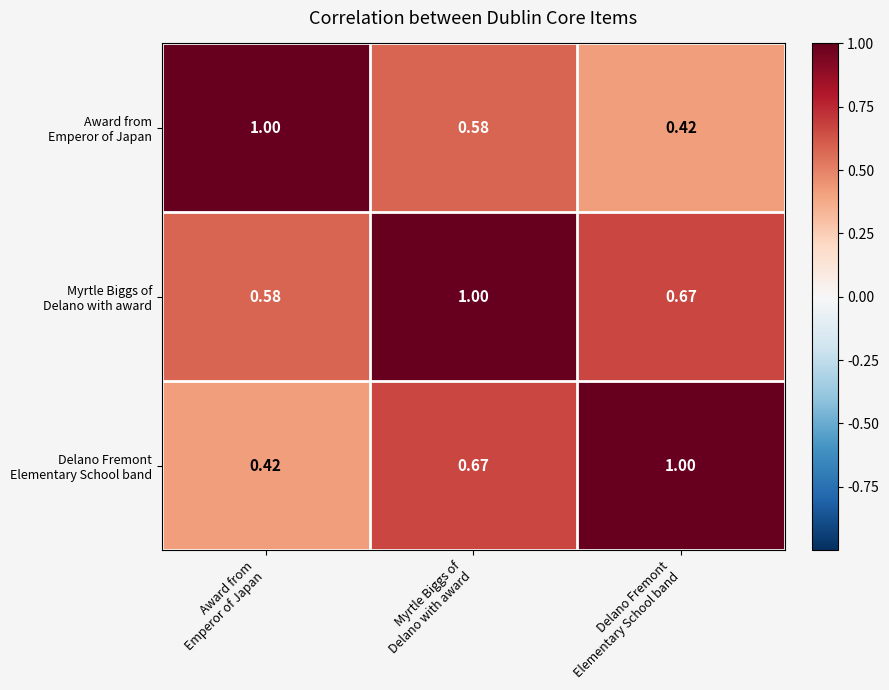

Between Myrtle Biggs of Delano with award and Delano Fremont Elementary School band, which series saw the biggest shift?

Myrtle Biggs of Delano with award